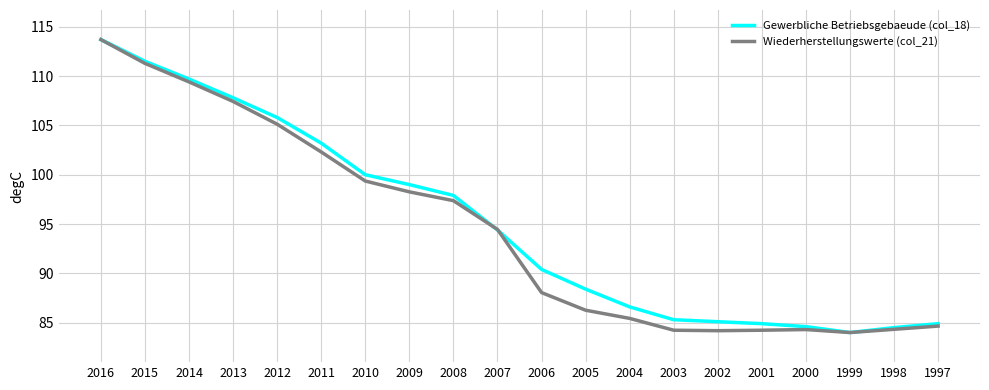

What is the difference between the highest and lowest values at 2006?

2.3